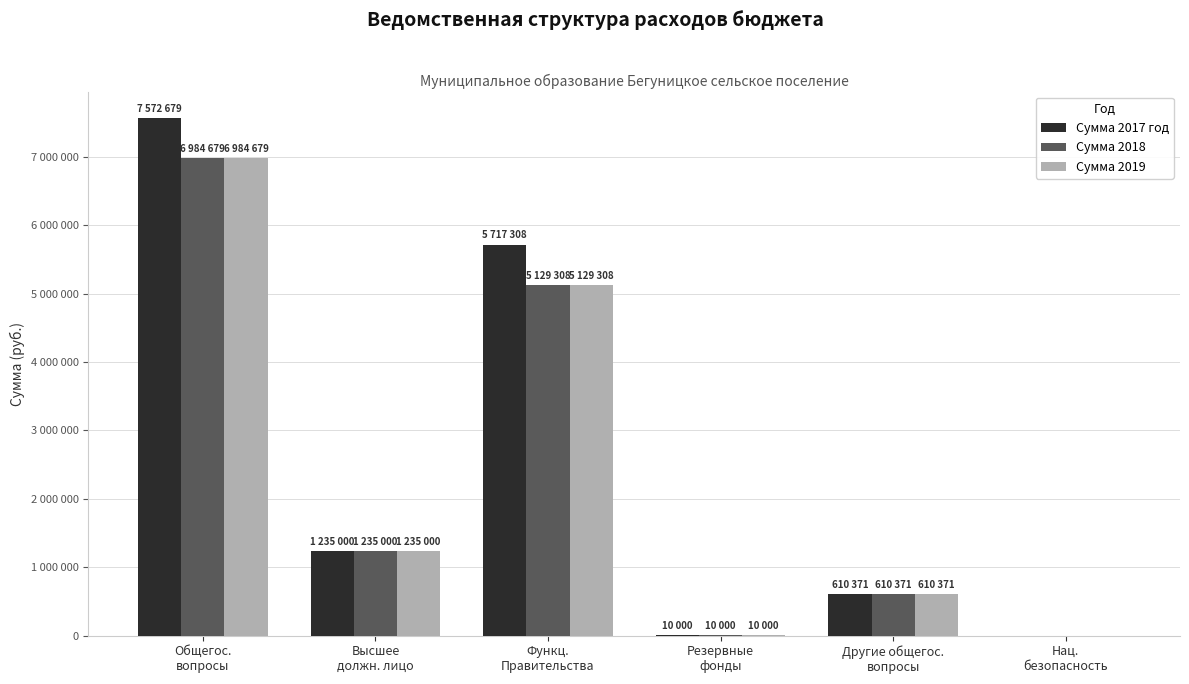

At how many categories does at least one series exceed 1615406?

2